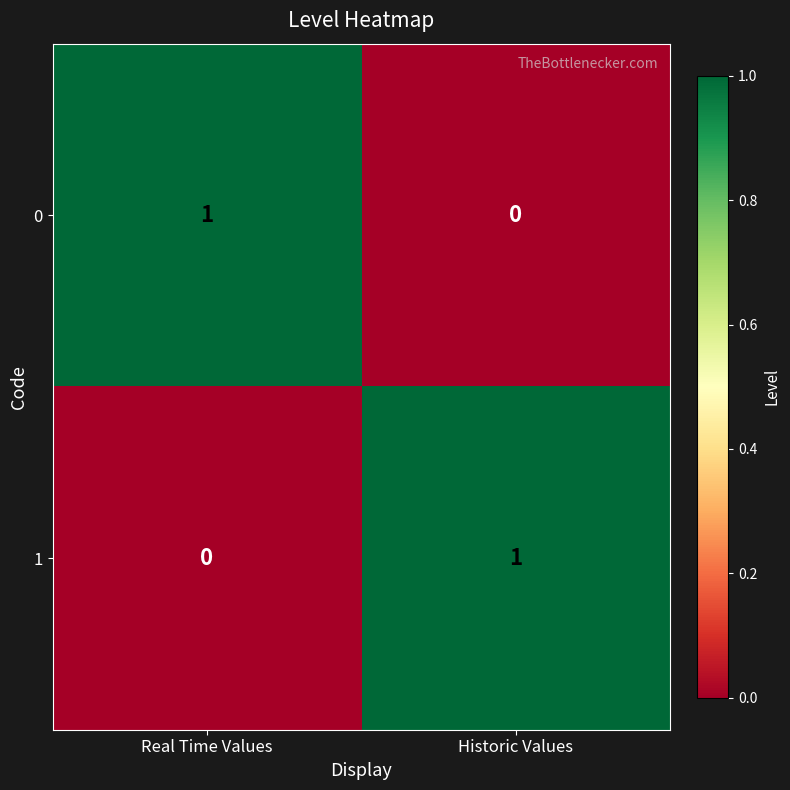

Reading left to right, what are all the values shown in this chart?

0: Real Time Values=1	Historic Values=0
1: Real Time Values=0	Historic Values=1